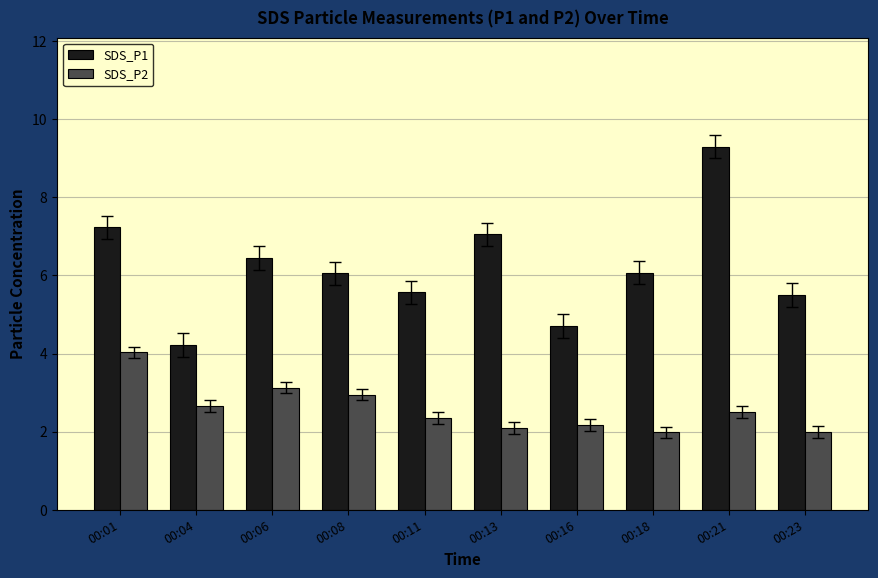

True or false: SDS_P2 has a value of 4.0 at 00:08.

False